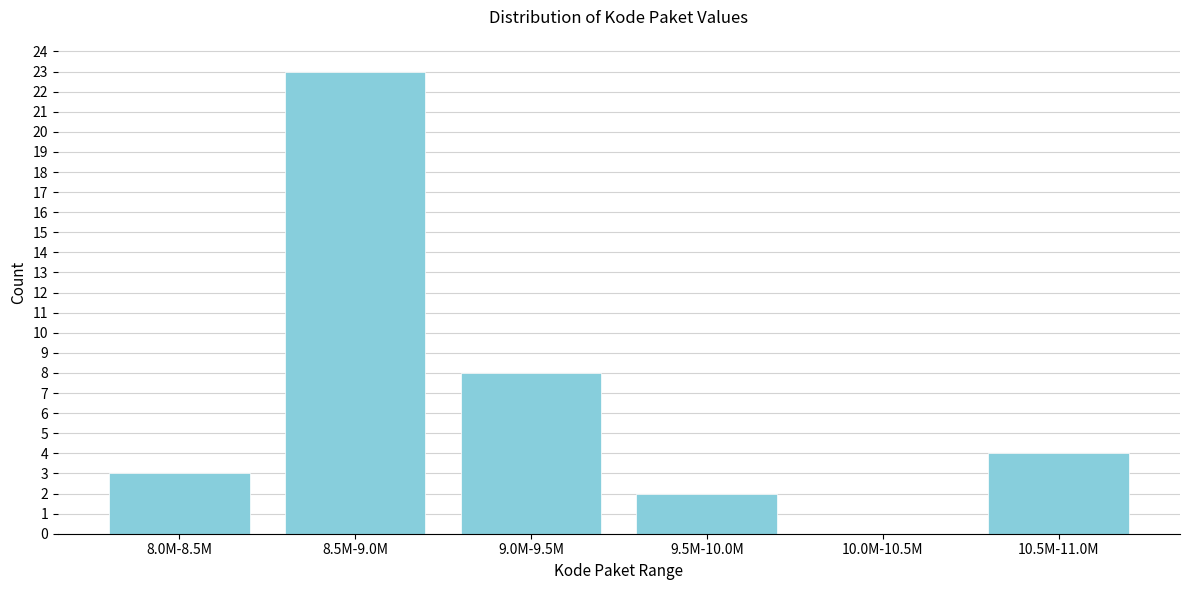

Reading right to left, what are all the values shown in this chart?

10.5M-11.0M=4	10.0M-10.5M=0	9.5M-10.0M=2	9.0M-9.5M=8	8.5M-9.0M=23	8.0M-8.5M=3